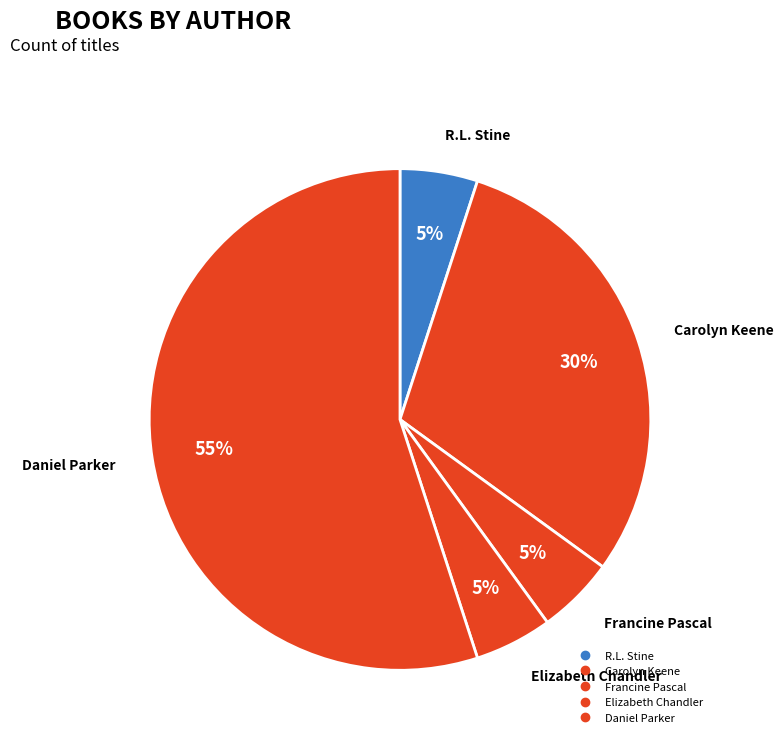

True or false: Francine Pascal accounts for 94% of the total.

False